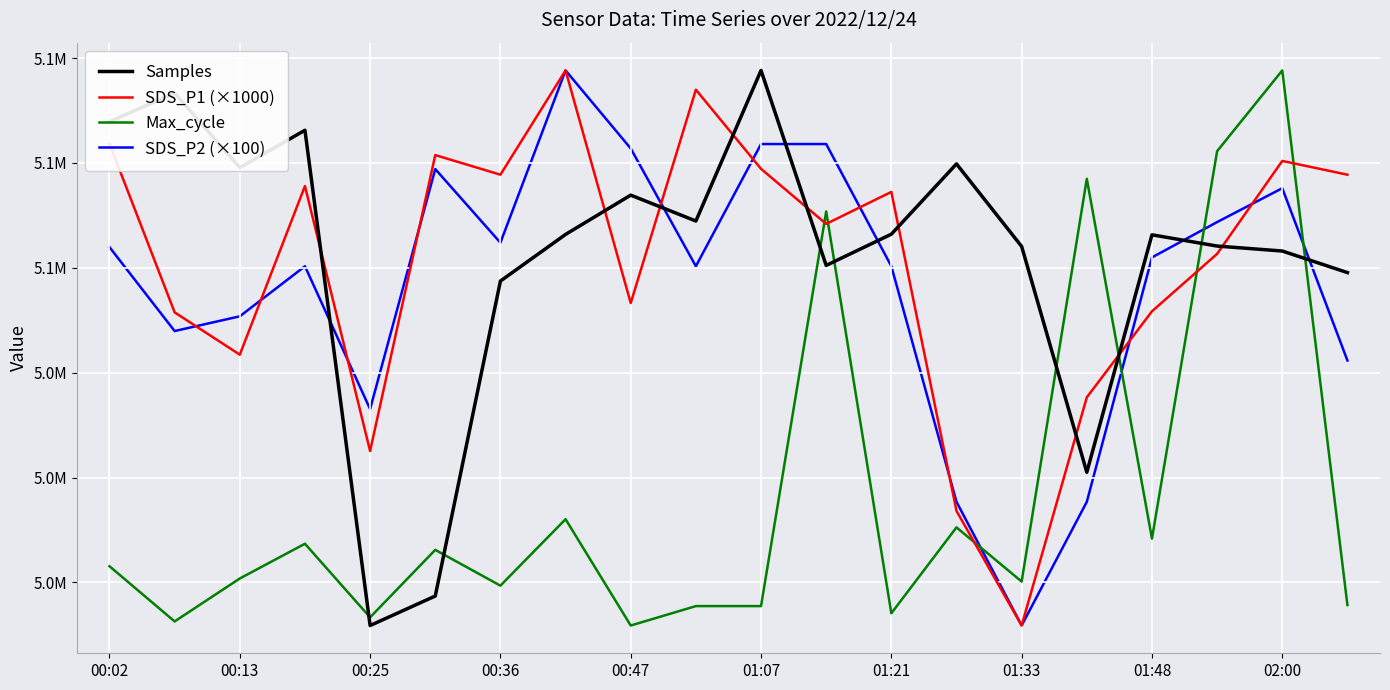

What is the difference between the second highest and minimum values in the SDS_P2 (×100) series?

91834.1